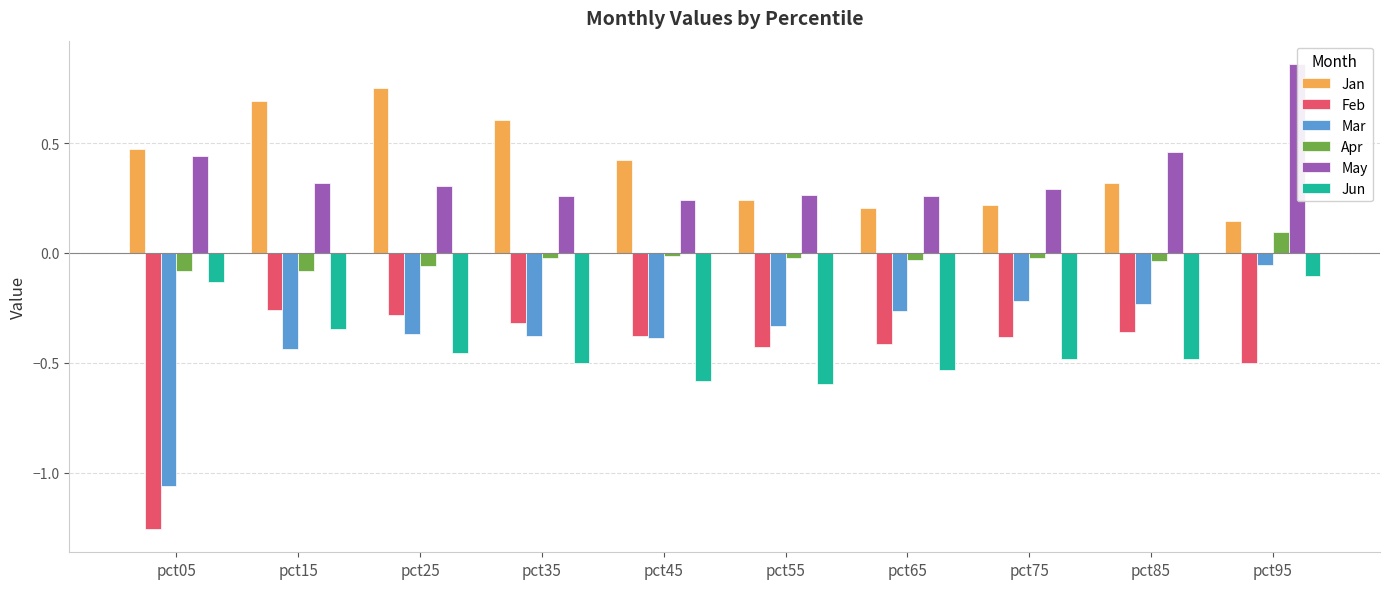

Which series changed the most between pct25 and pct65?

Jan